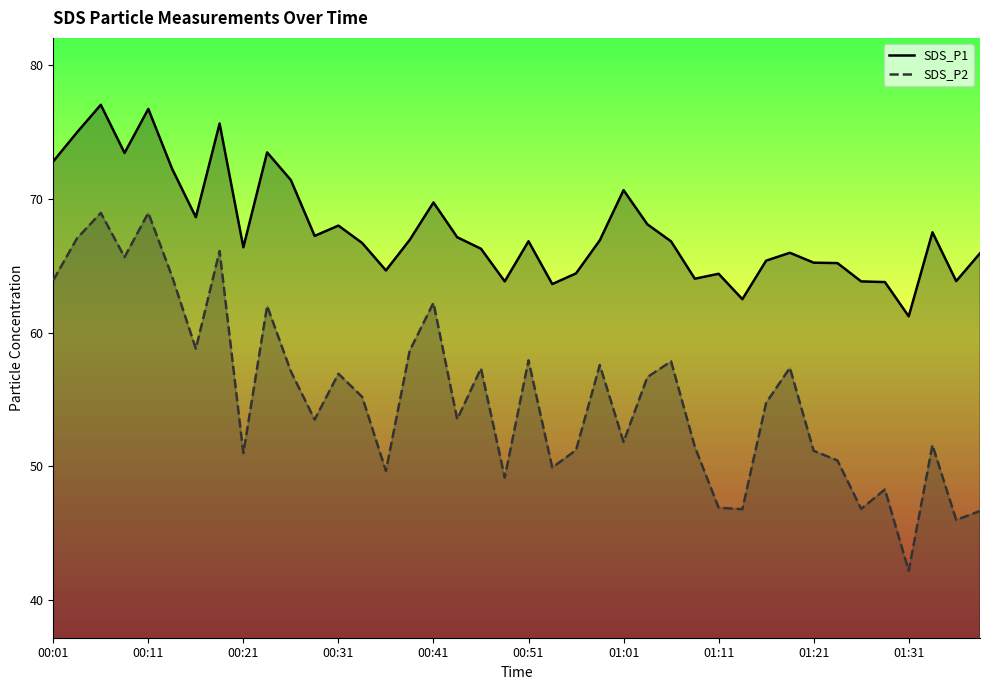

The value of SDS_P2 at 01:11 is 46.9. True or false?

True